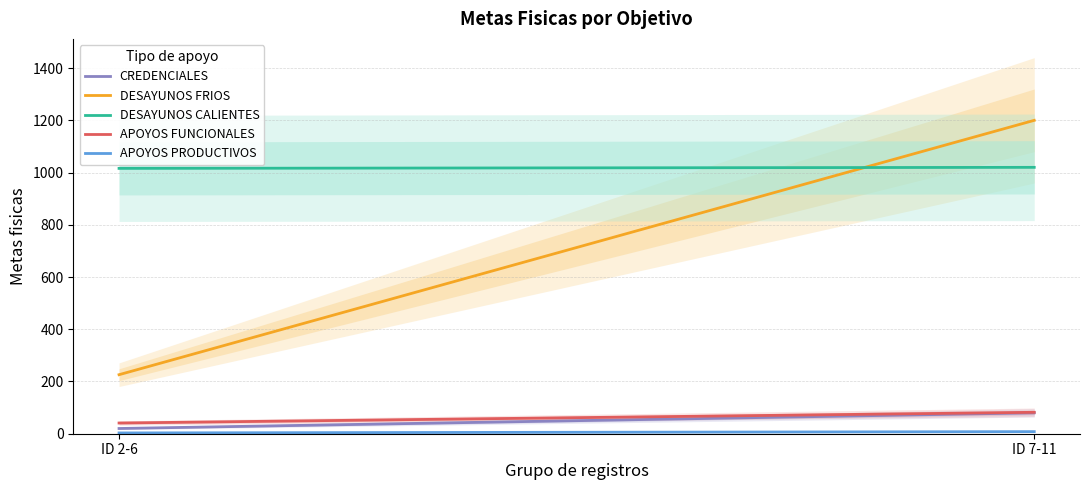

What is the difference between the APOYOS PRODUCTIVOS values at ID 2-6 and ID 7-11?

5